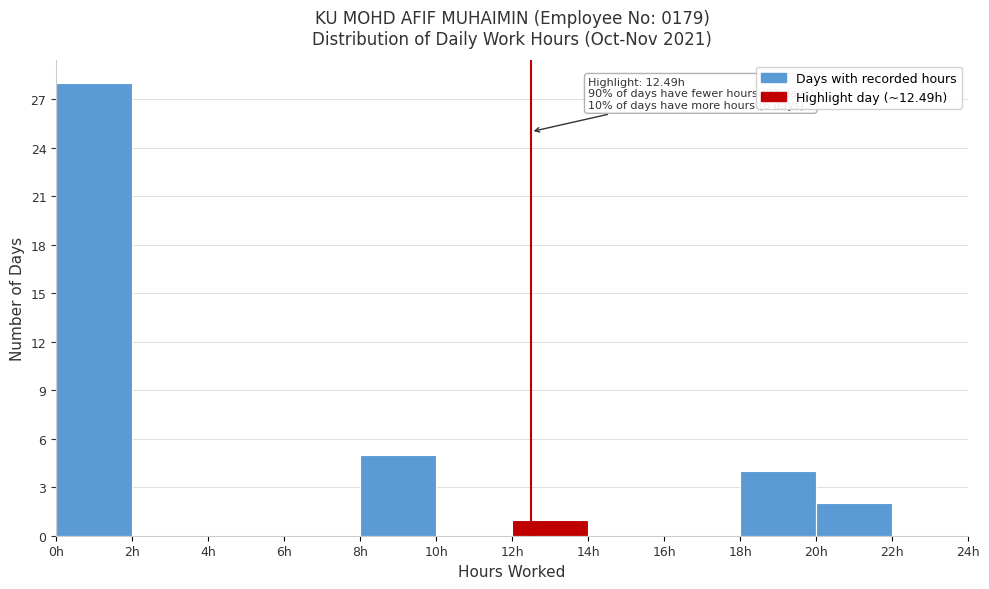

Over which range of the x-axis is the bar tallest?

0 to 2